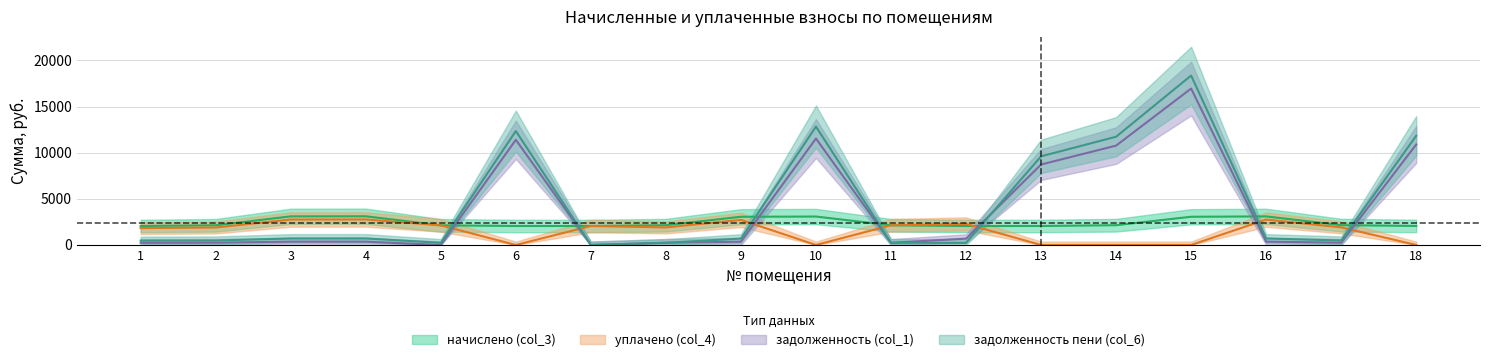

Rank the series by their maximum value, from lowest to highest.

уплачено (col_4), начислено (col_3), задолженность (col_1), задолженность пени (col_6)